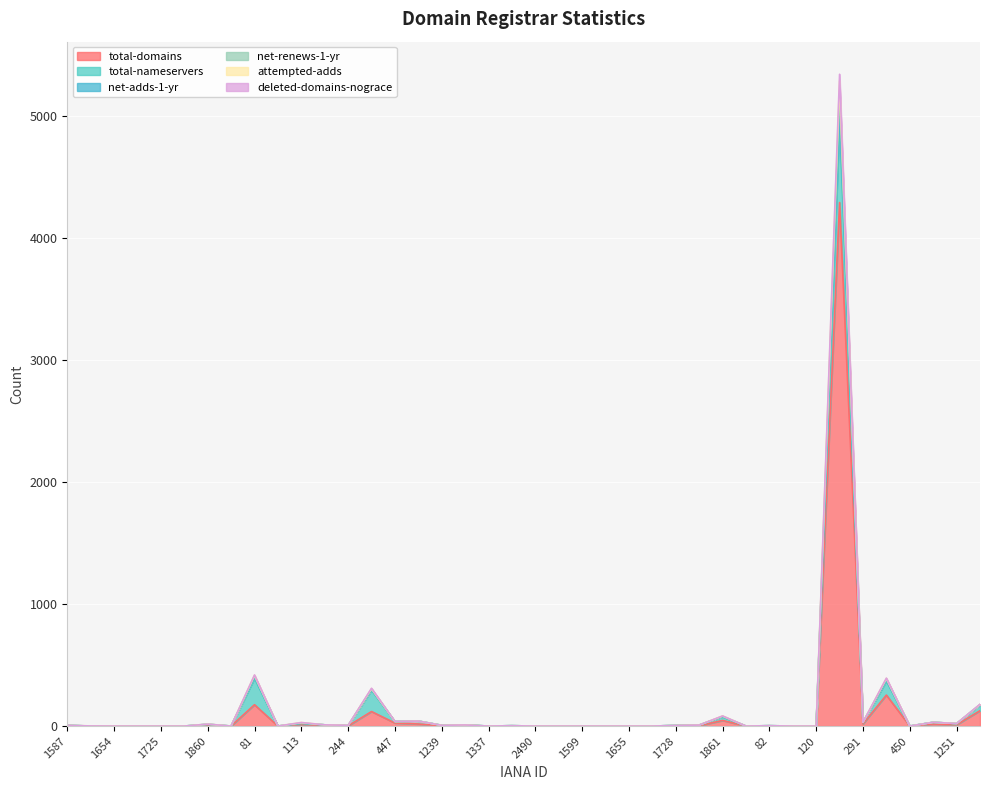

What position from the right is 1654?

38